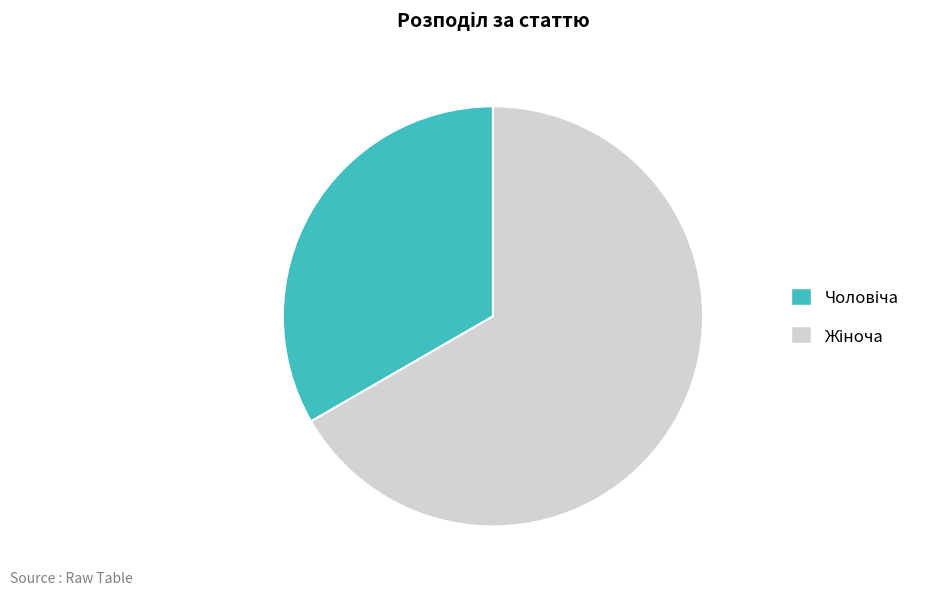

Is there any slice that represents more than half of the pie?

Yes